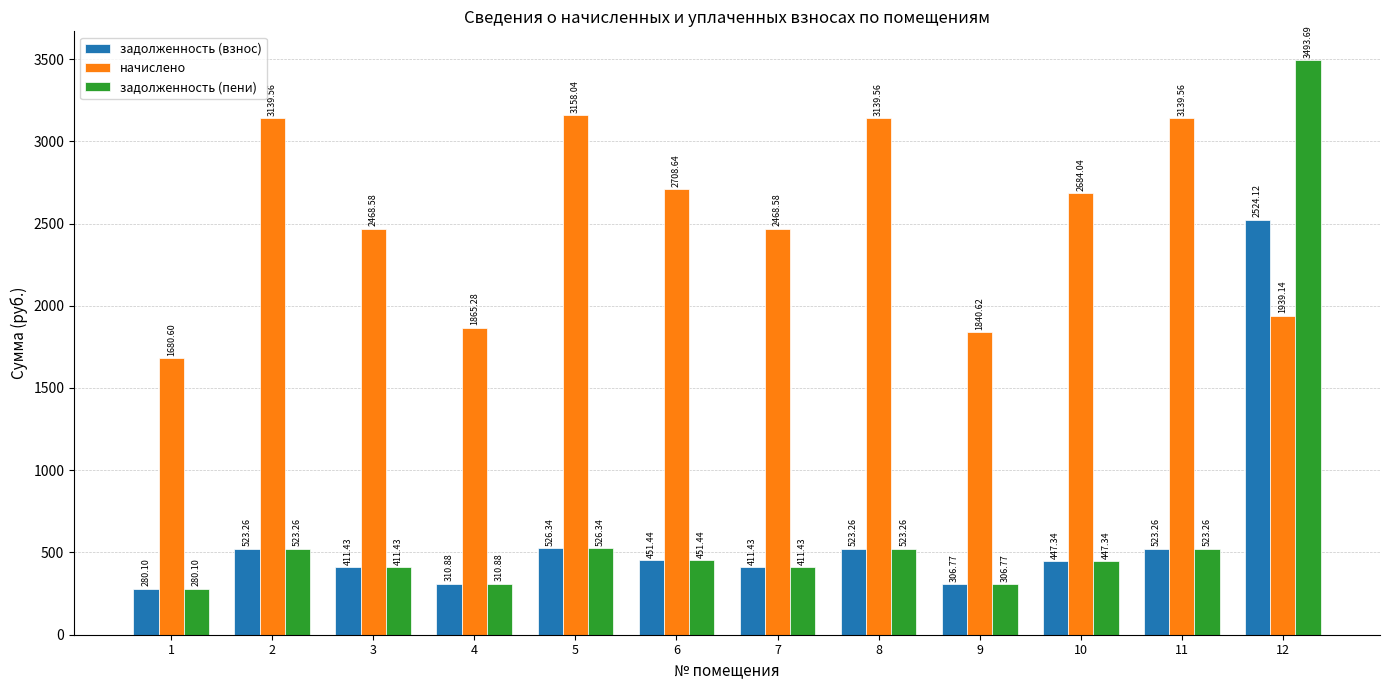

Are the bars grouped side by side (vs. stacked)?

Yes